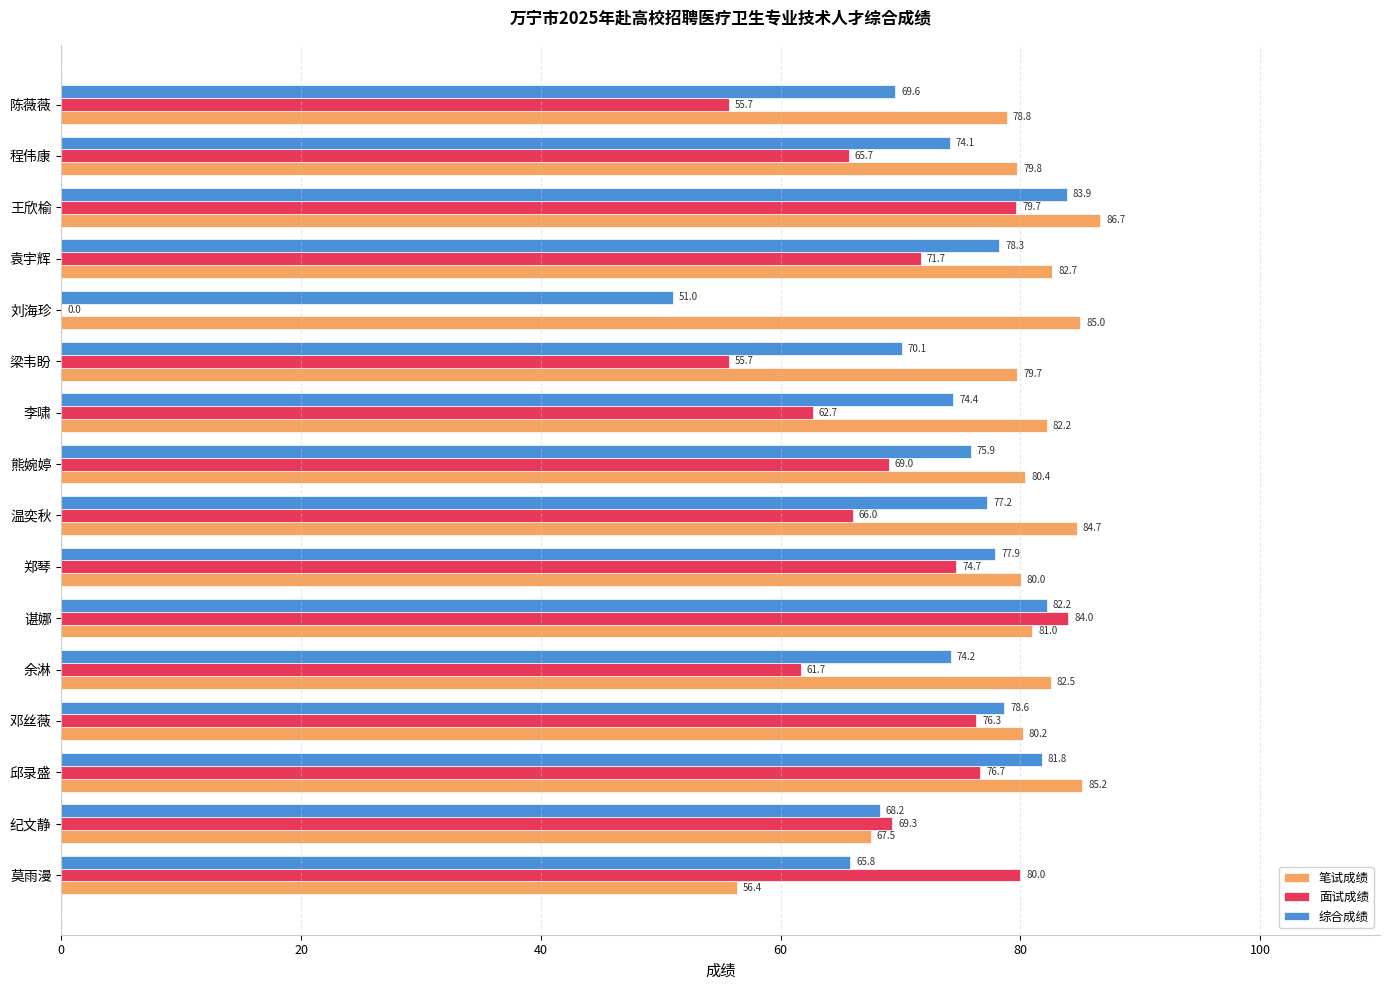

The 笔试成绩 series shows 80.0 at 郑琴. True or false?

True